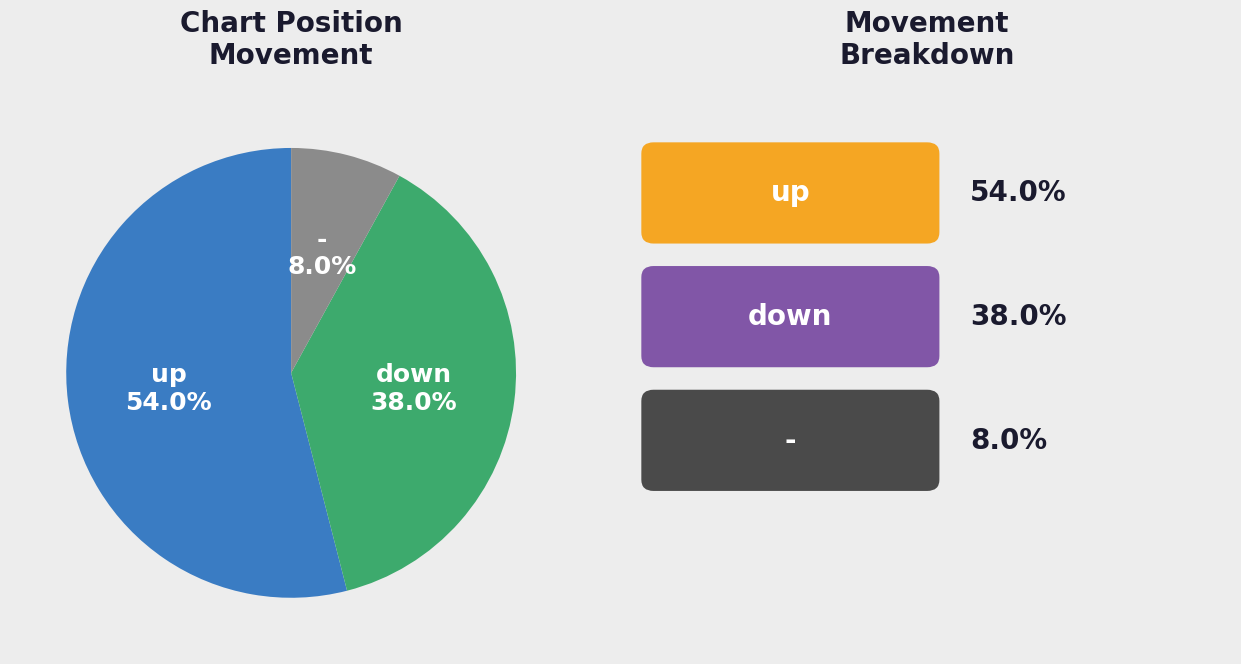

What percentage do - and up together represent?

62.0%